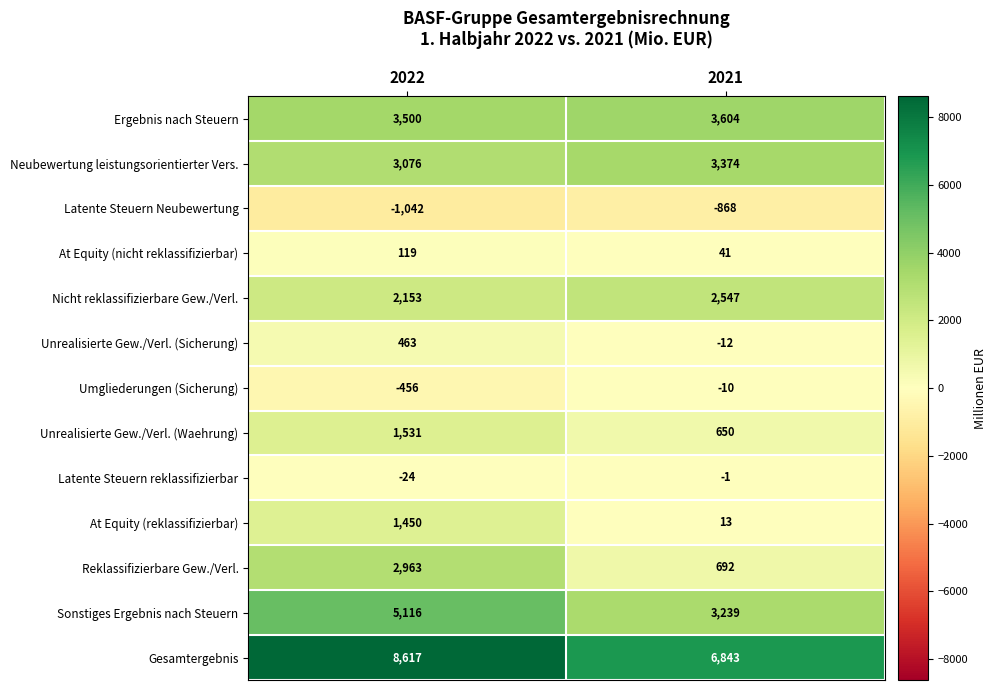

Which series has the largest range (max minus min)?

Reklassifizierbare Gew./Verl.